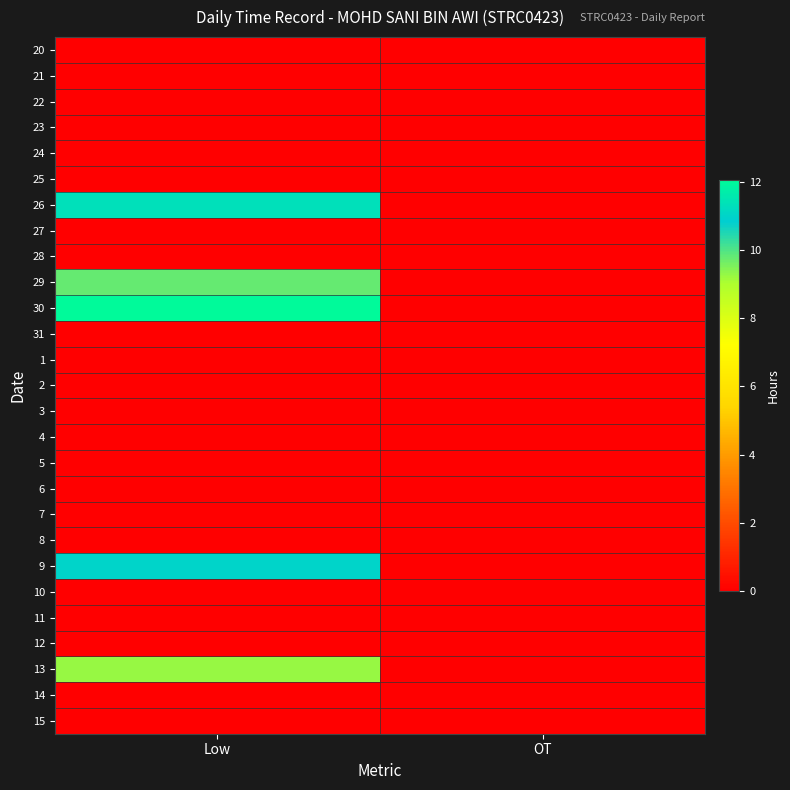

What is the spread (max minus min) of values at Low?

12.1